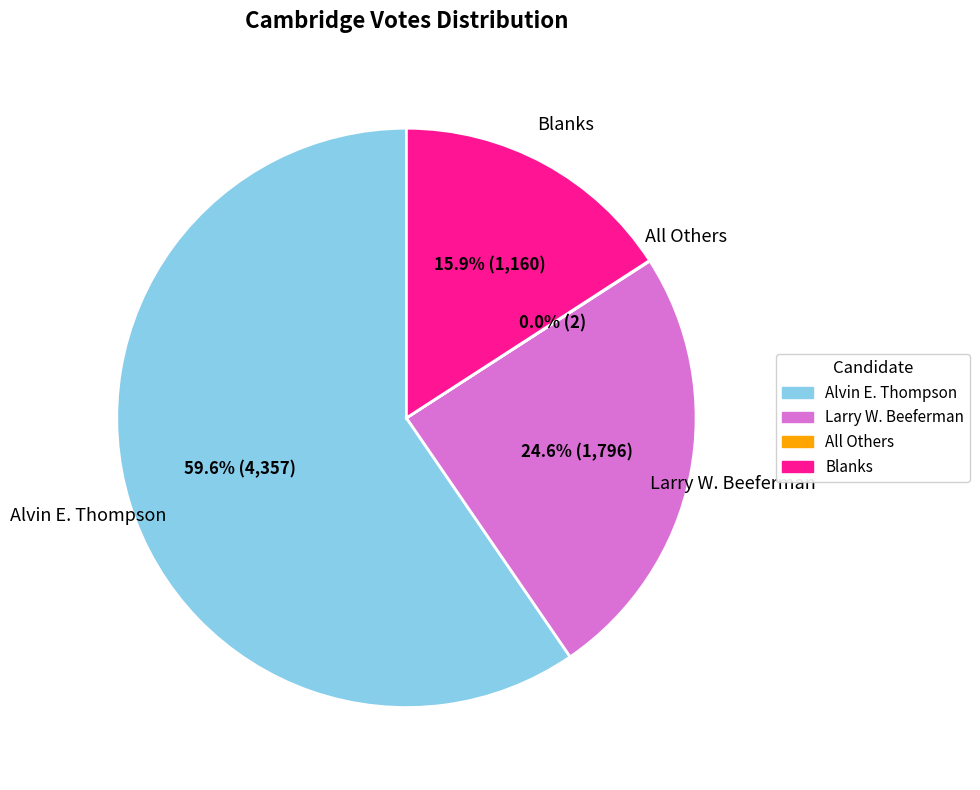

To the nearest percent, what portion does Larry W. Beeferman represent?

25%